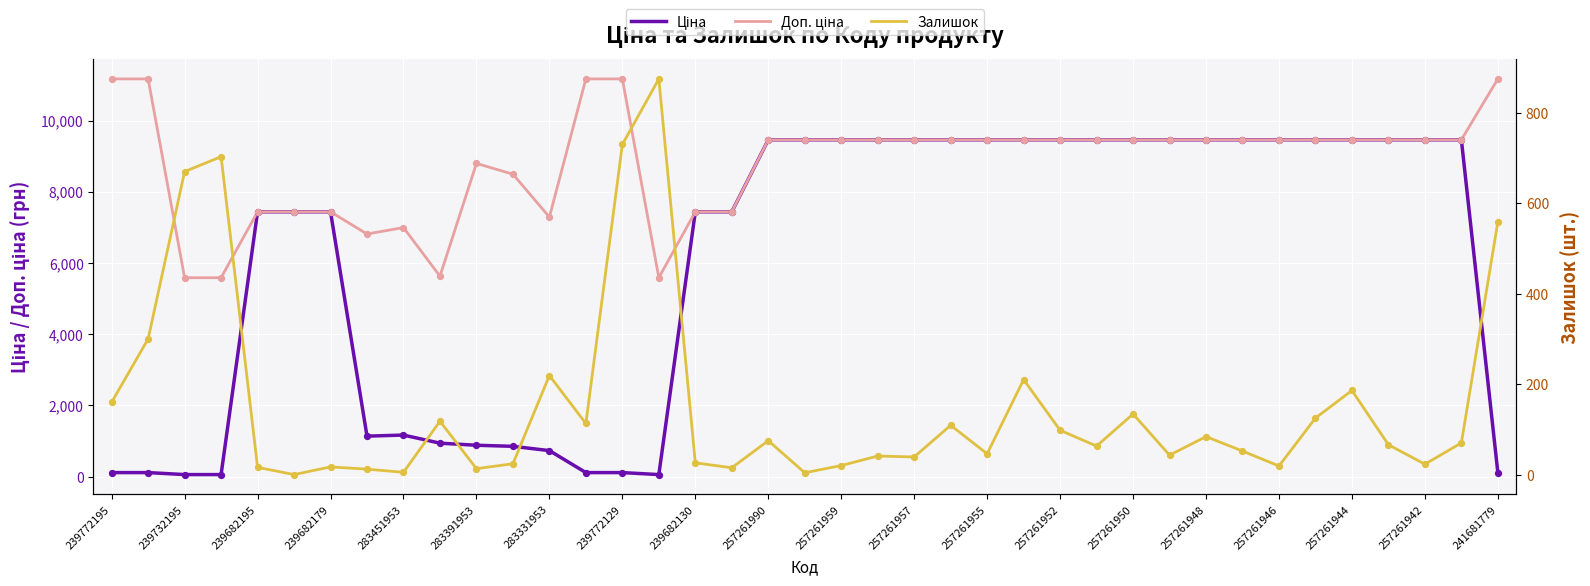

At which category is the sum across all series the highest?

25